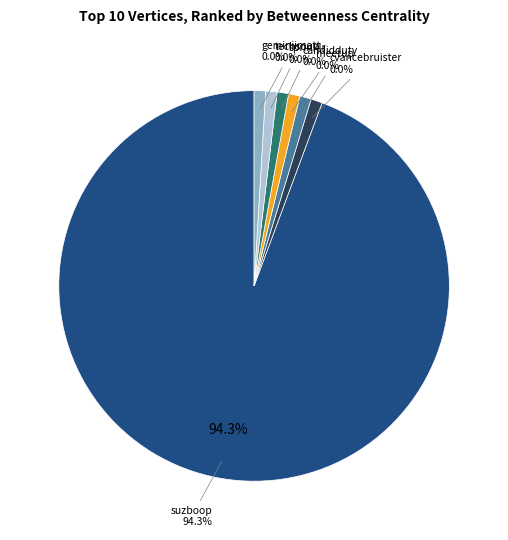

Which category accounts for the majority?

suzboop